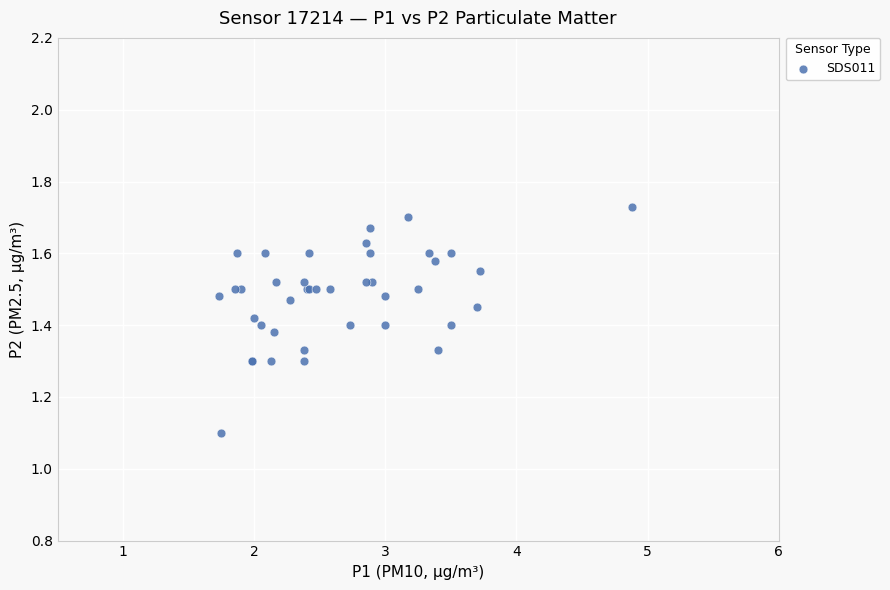

What Y value in the scatter plot is closest to 1?

1.1